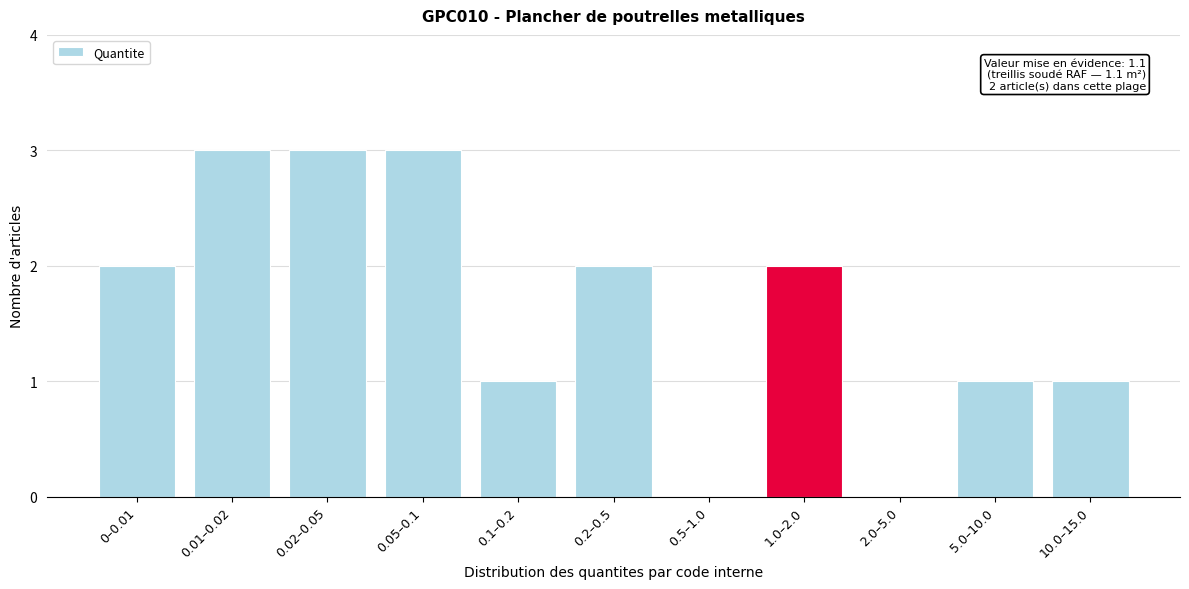

Reading left to right, transcribe all the data shown in this chart.

0–0.01=2	0.01–0.02=3	0.02–0.05=3	0.05–0.1=3	0.1–0.2=1	0.2–0.5=2	0.5–1.0=0	1.0–2.0=2	2.0–5.0=0	5.0–10.0=1	10.0–15.0=1